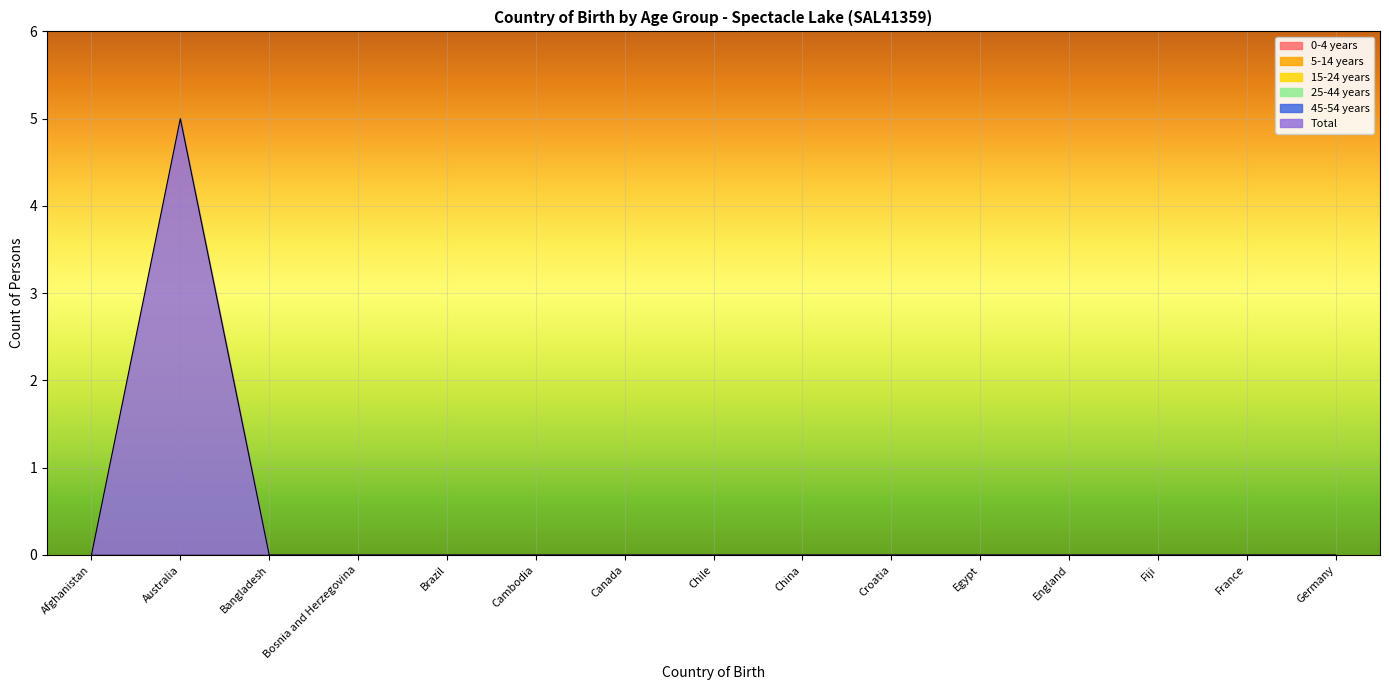

True or false: 5-14 years and 0-4 years intersect in this chart.

False